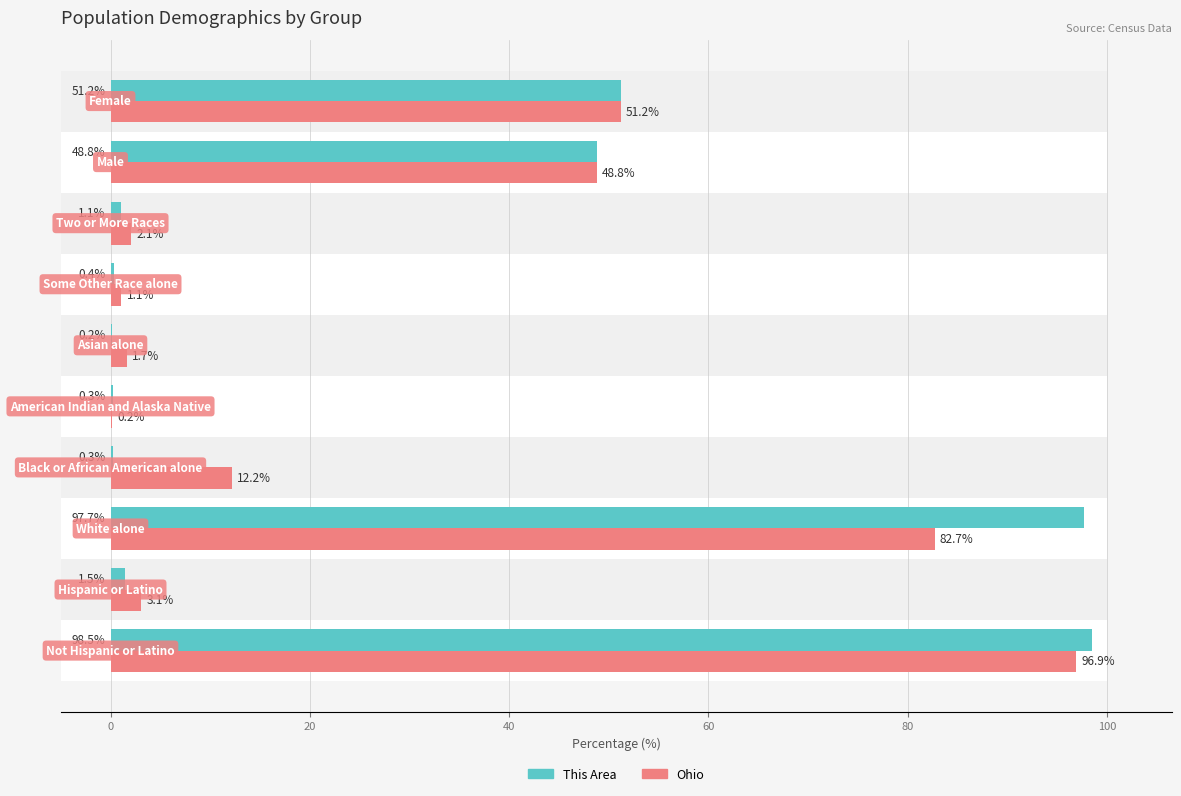

What is the value of the This Area bar at the 10th from the left?

51.2